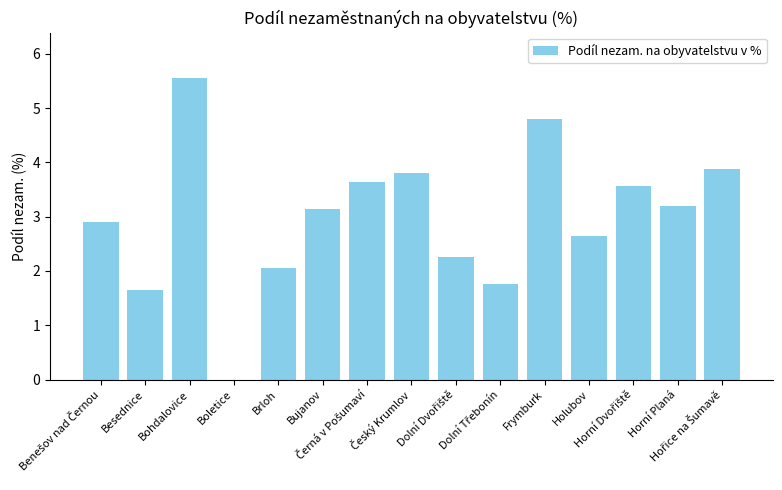

What is the average value?

3.0